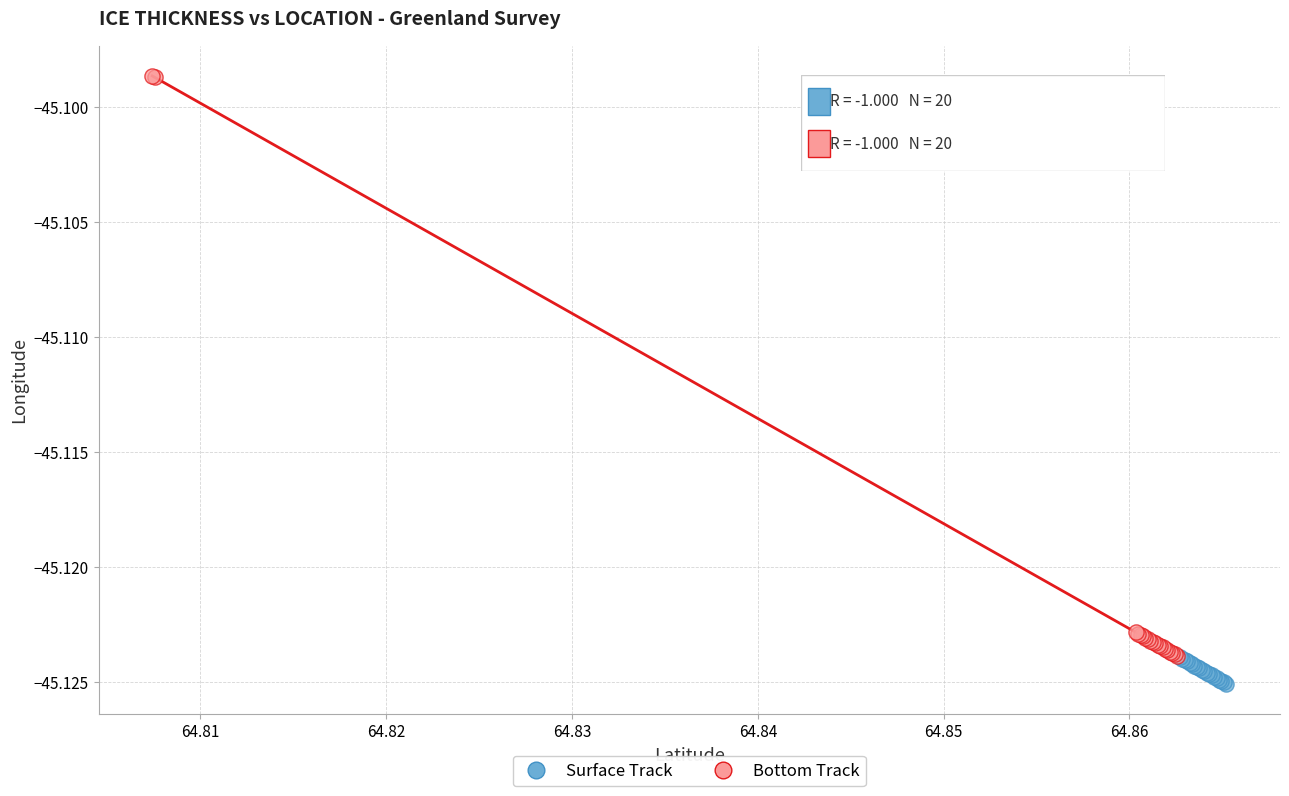

What are all the series names shown in the legend?

Surface Track, Bottom Track